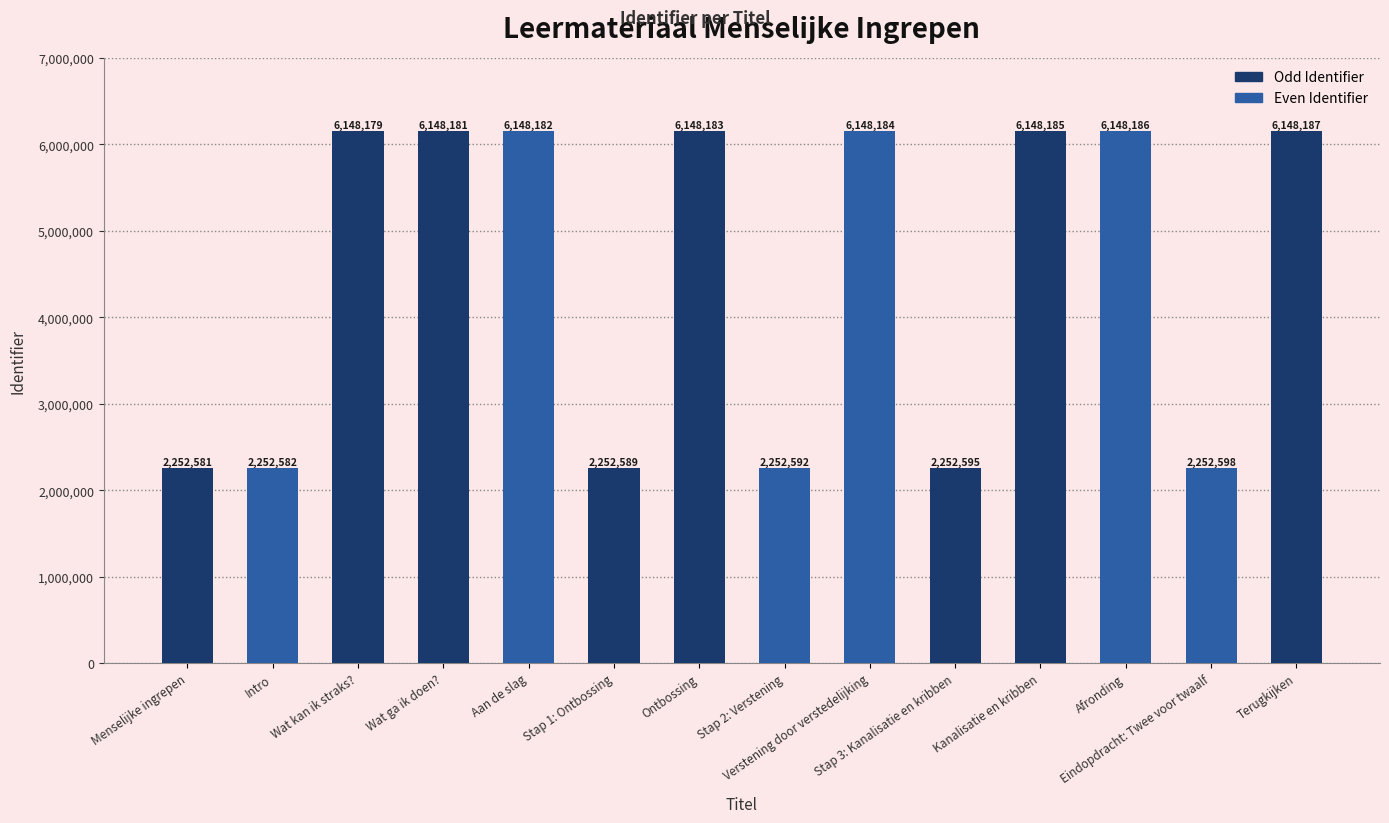

What is the label of the 4th bar from the left?

Wat ga ik doen?